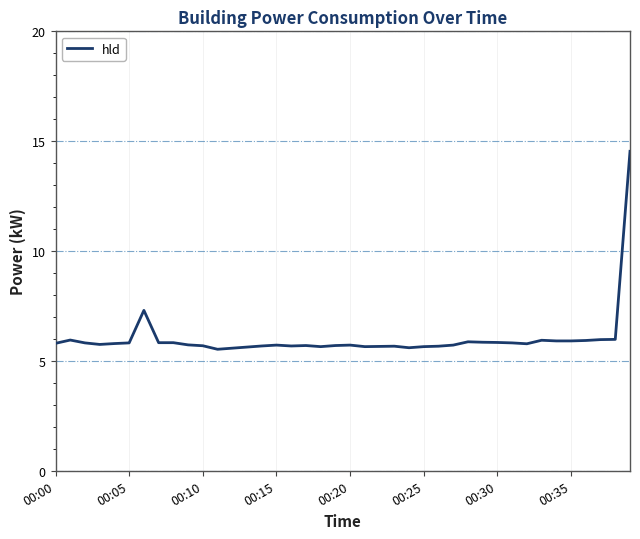

What is the maximum value shown in the chart?

14.5